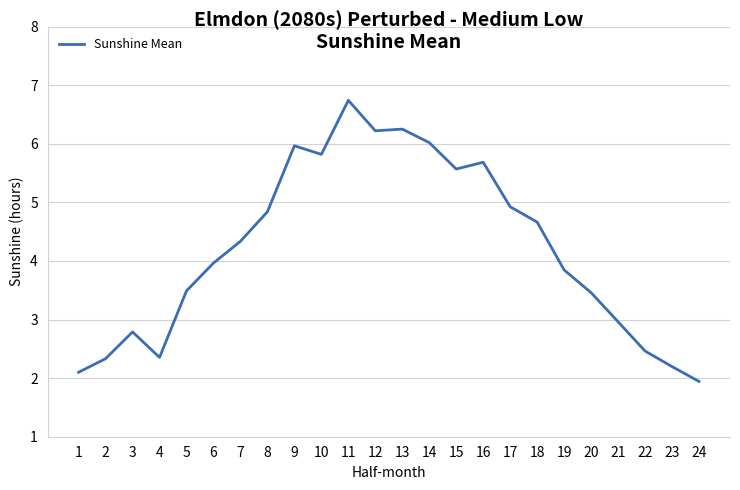

What is the minimum value shown in the chart?

1.9